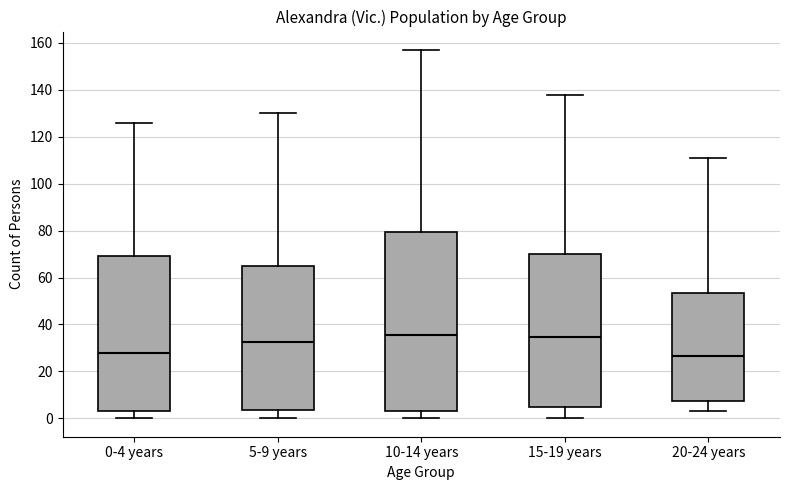

Comparing the boxes themselves (not the whiskers), which one is the tallest?

10-14 years